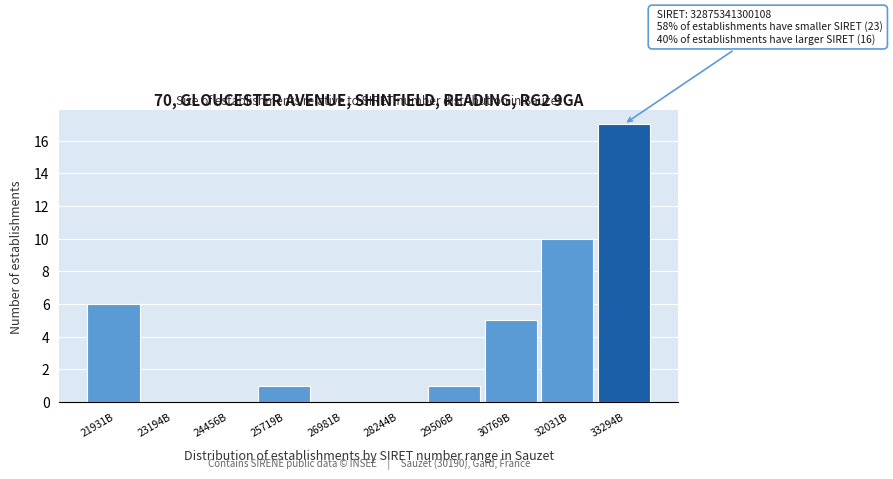

Reading right to left, list all the values displayed in this chart.

33294B=17	32031B=10	30769B=5	29506B=1	28244B=0	26981B=0	25719B=1	24456B=0	23194B=0	21931B=6